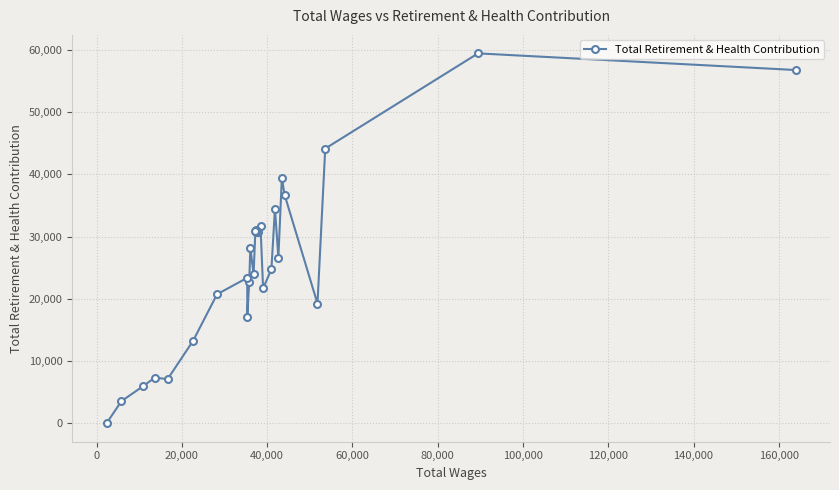

What is the greatest value displayed?

59467